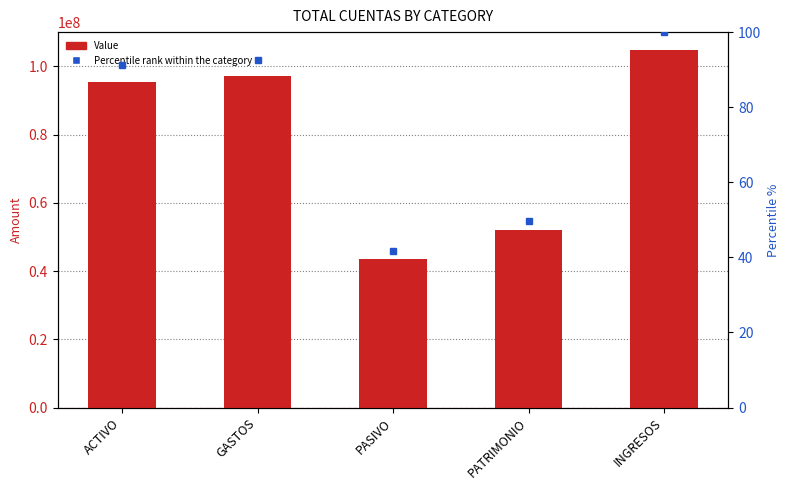

What position from the left is GASTOS?

2